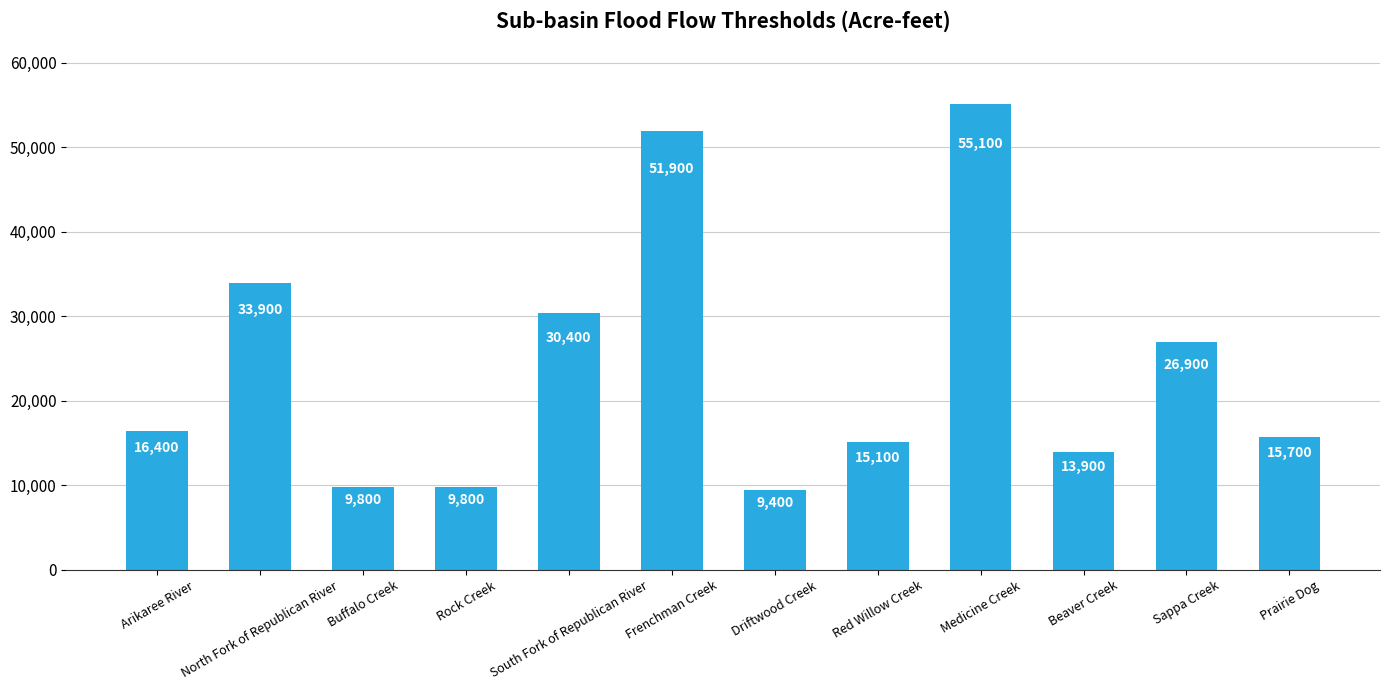

What is the smallest value displayed?

9400